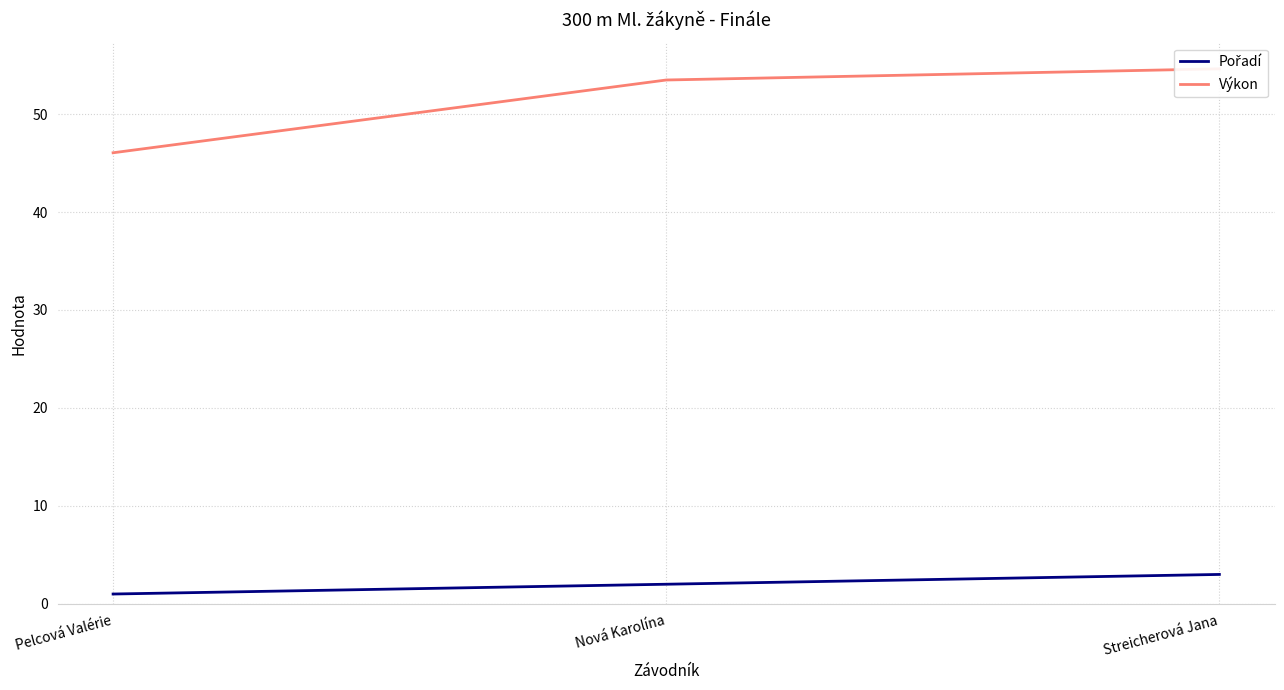

The Pořadí series shows 1.8 at Streicherová Jana. True or false?

False